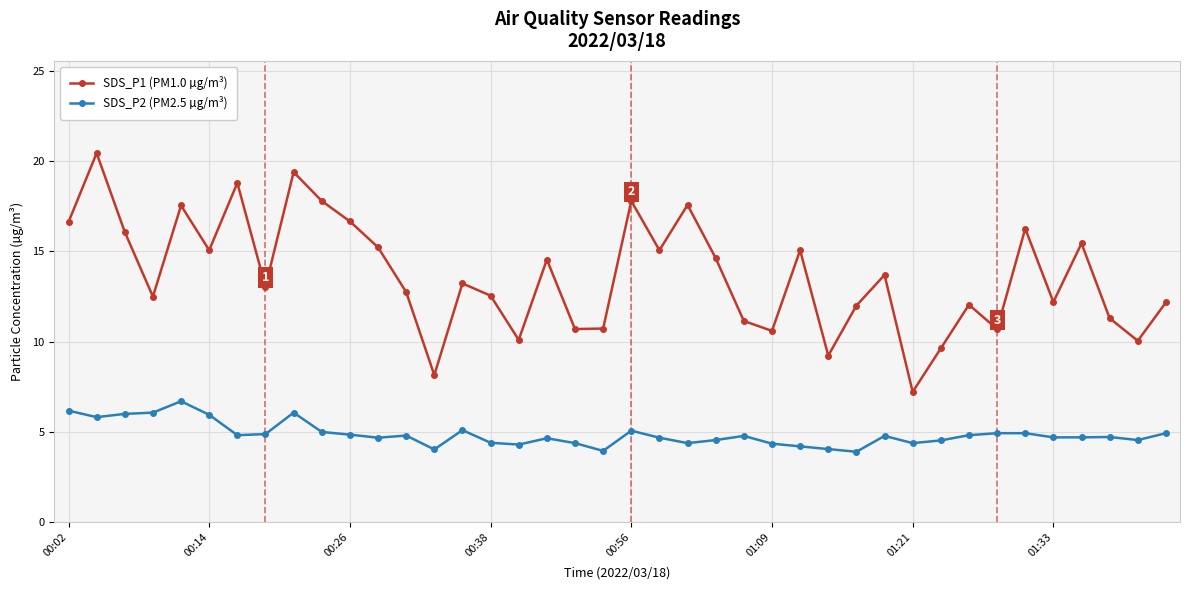

What is the minimum value for SDS_P1 (PM1.0 µg/m³)?

7.2